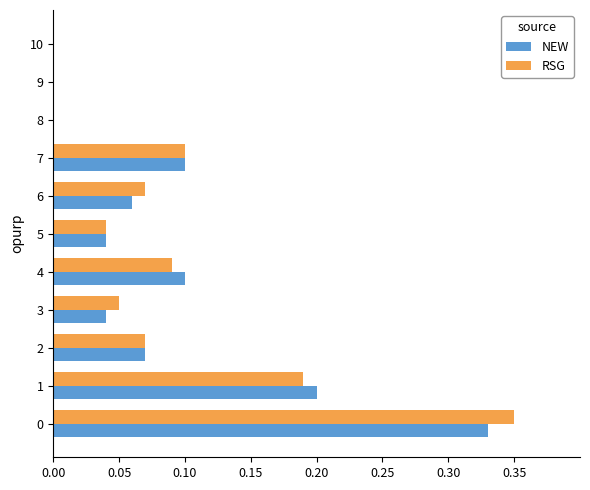

The RSG series shows 0.2 at 8. True or false?

False